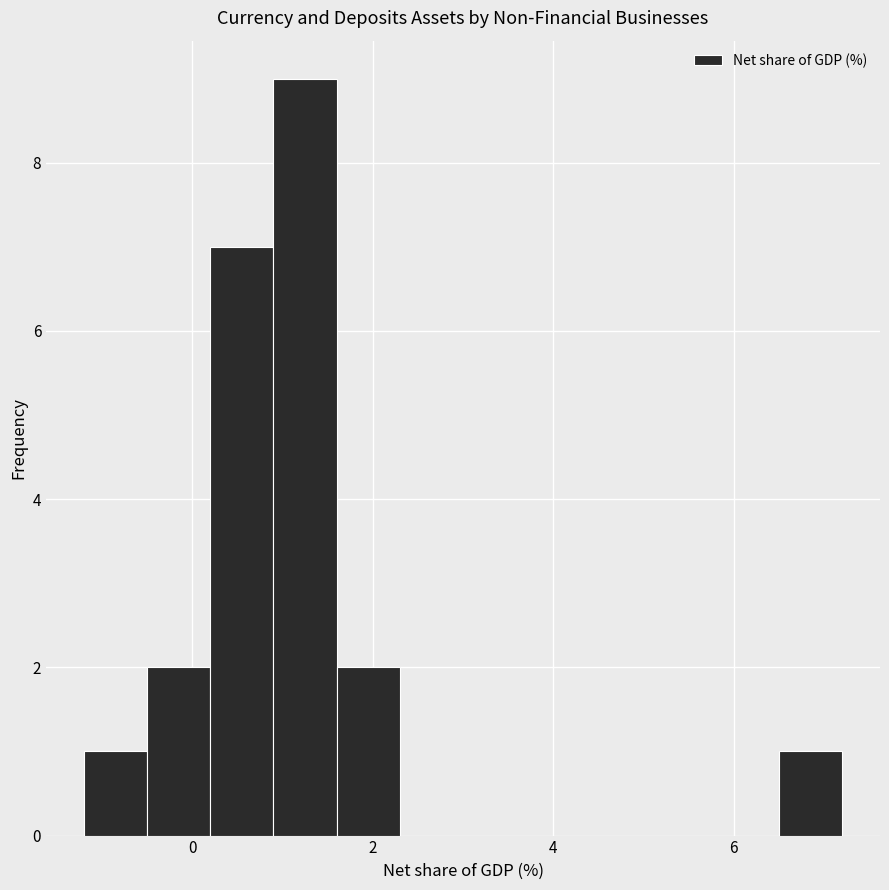

Around what value on the x-axis is the tallest bar? Give the approximate position of its centre, as read against the axis.

1.2